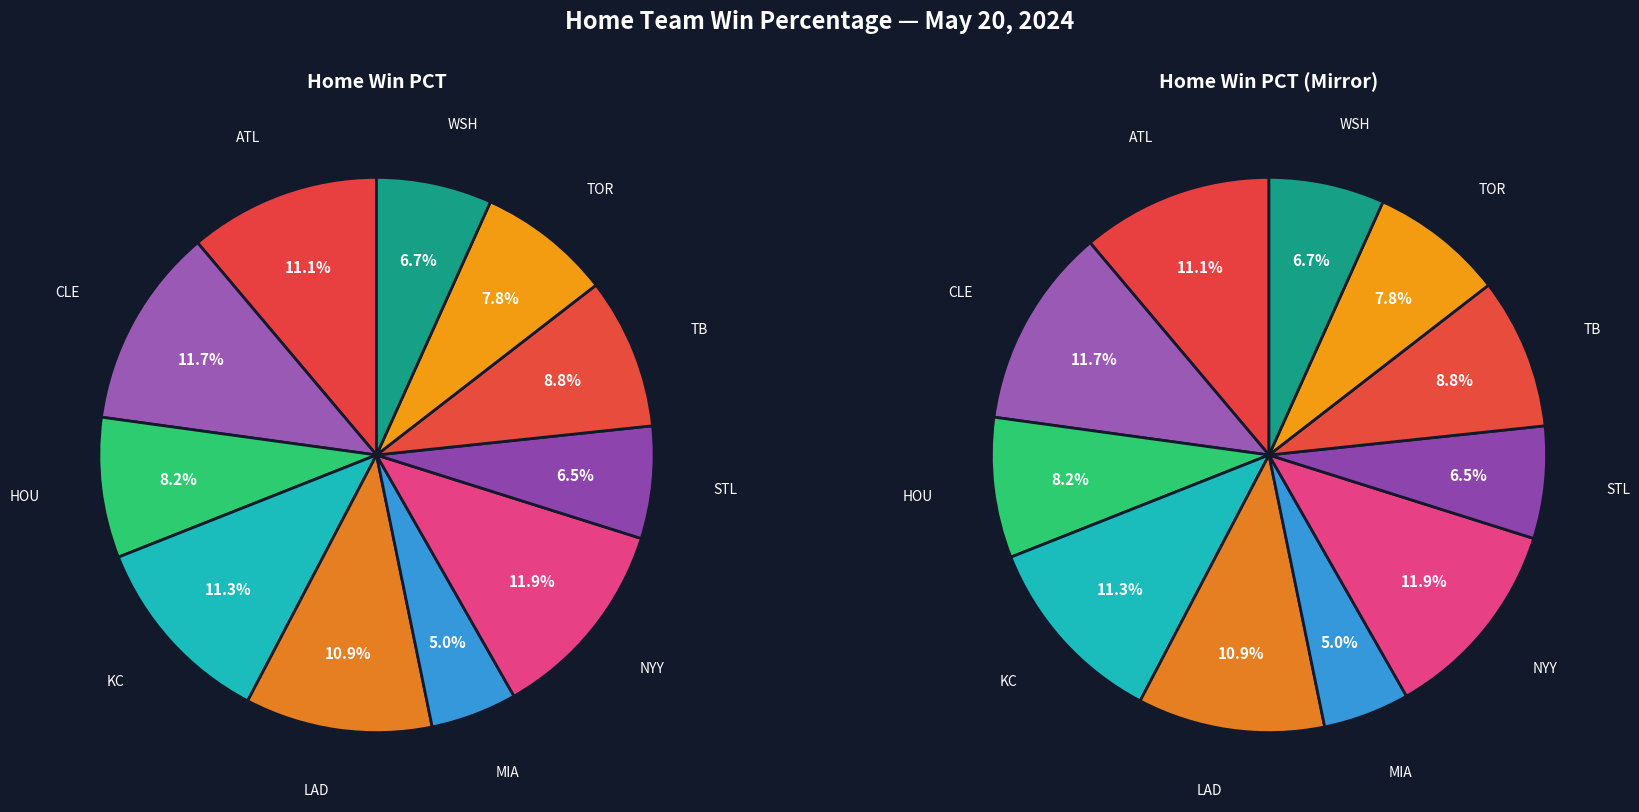

Is the sum of ATL and HOU greater than half?

No